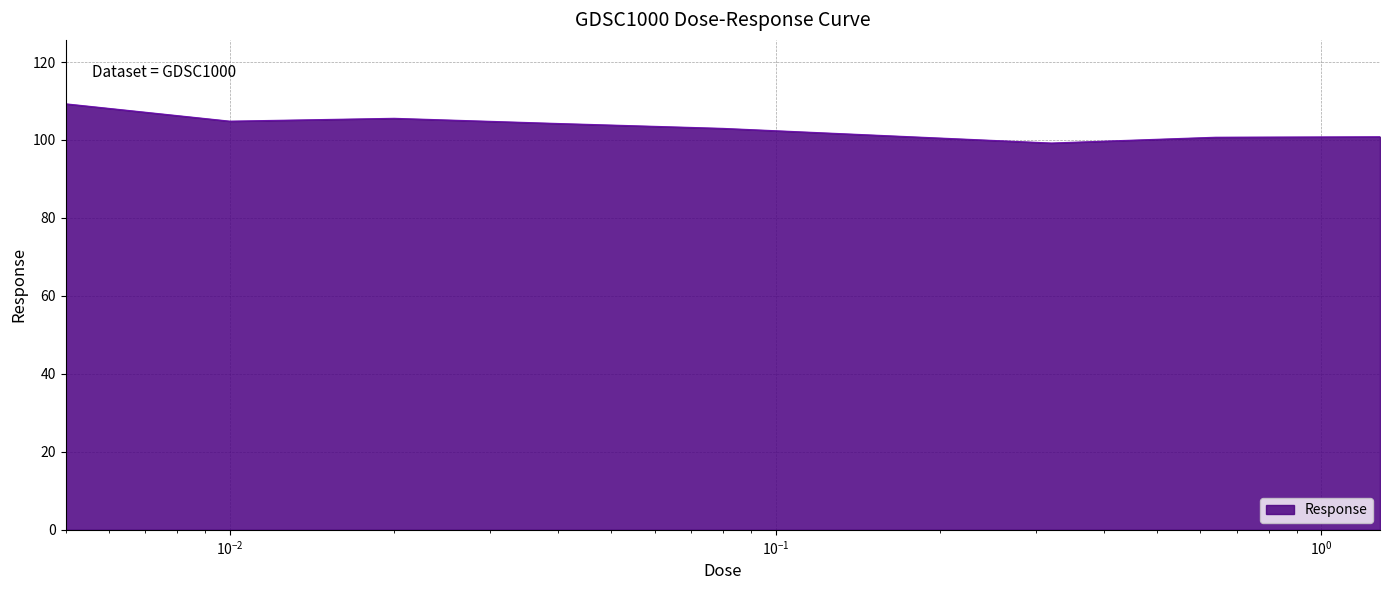

What is the greatest value displayed?

109.3